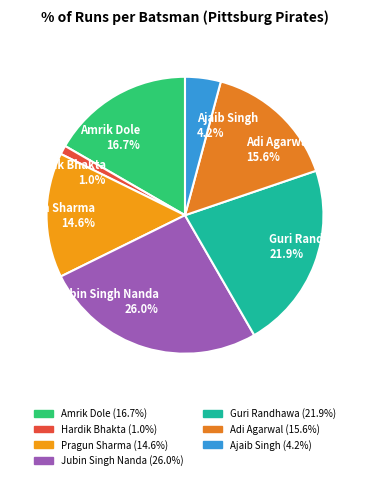

Do Guri Randhawa 21.9% and Adi Agarwal 15.6% together represent more than half of the pie?

No